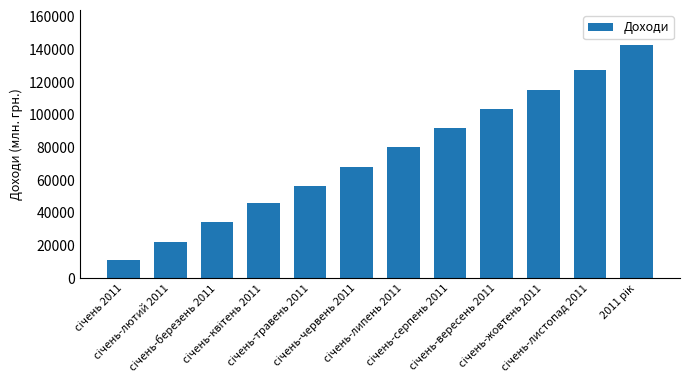

Reading left to right, list all the values displayed in this chart.

11240.0	22422.0	34350.7	45903.1	56717.8	67874.0	80227.9	91841.8	103452.0	115224.0	127351.0	142778.0